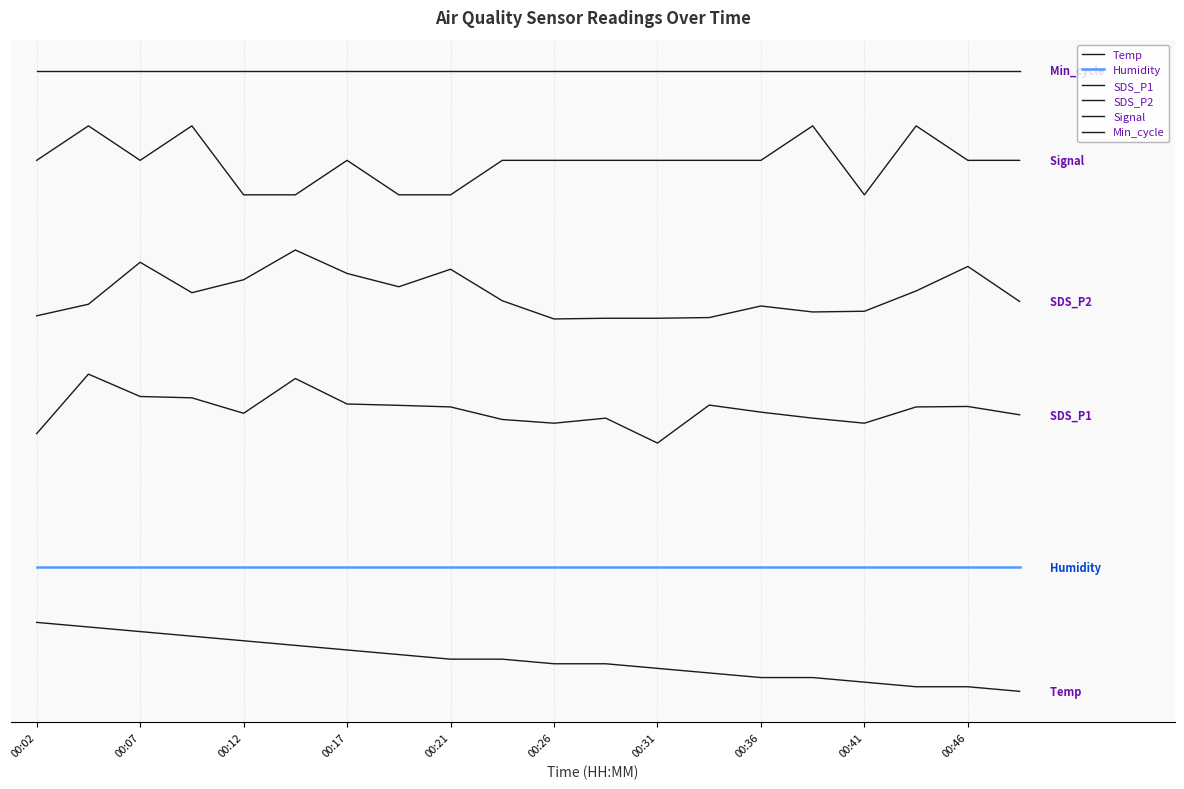

What is the maximum value shown in the chart?

90.0